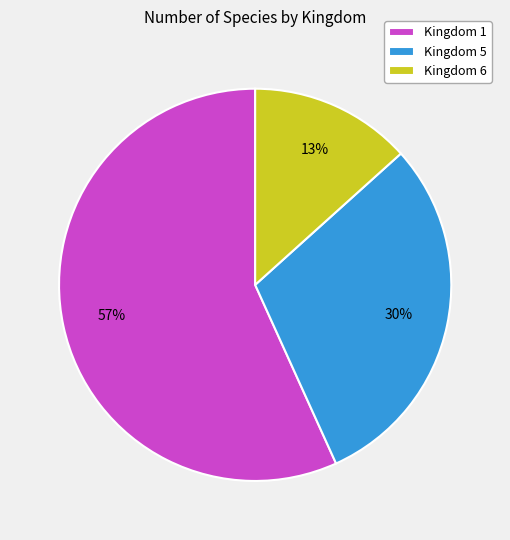

Which has a higher value, Kingdom 6 or Kingdom 5?

Kingdom 5